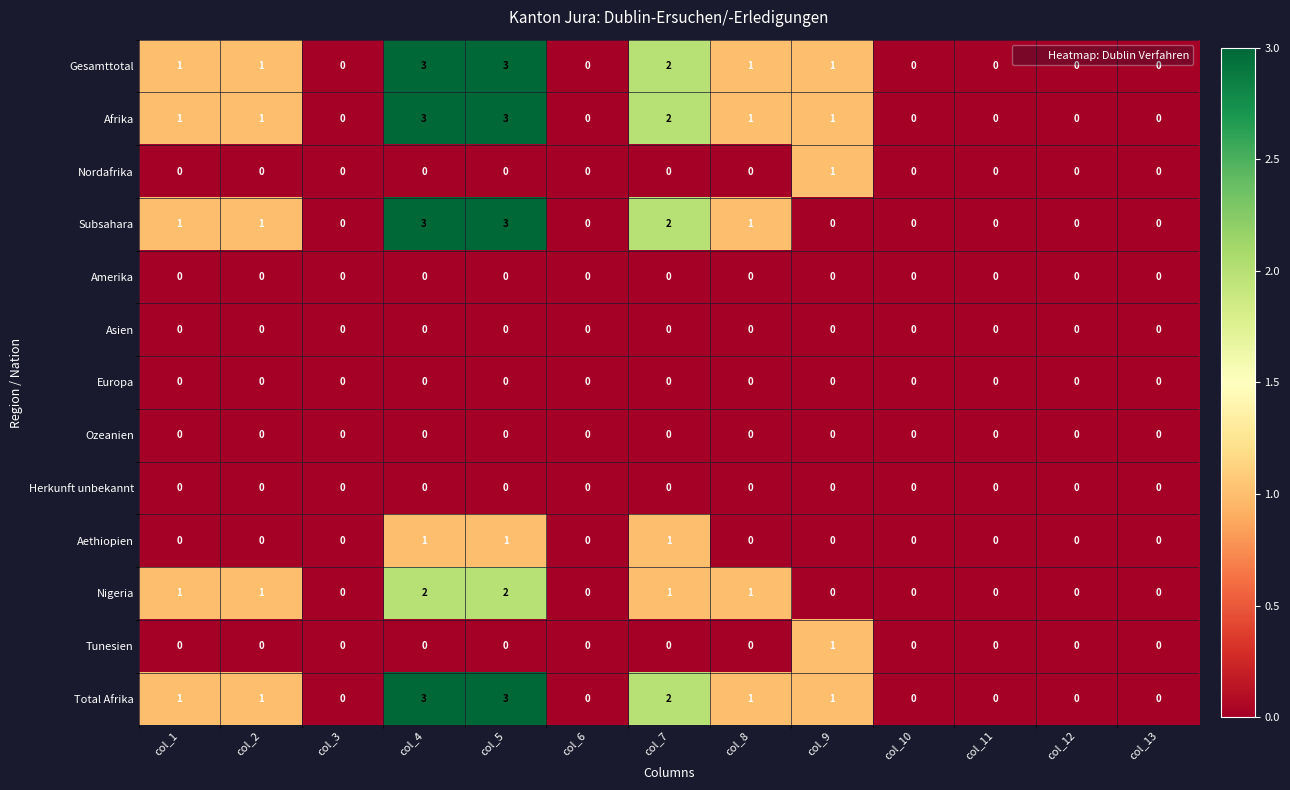

How many distinct data groups are displayed?

13